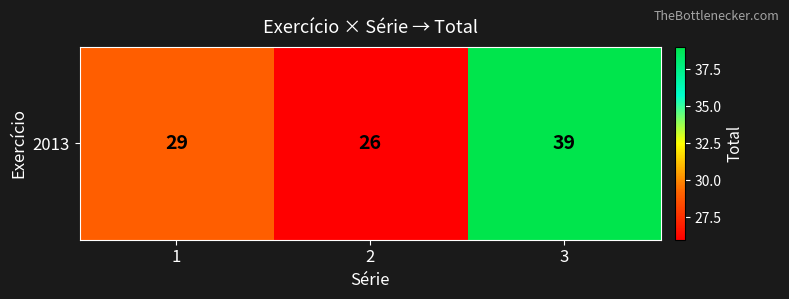

What is the ratio of the value at 1 to the value at 2?

1.1